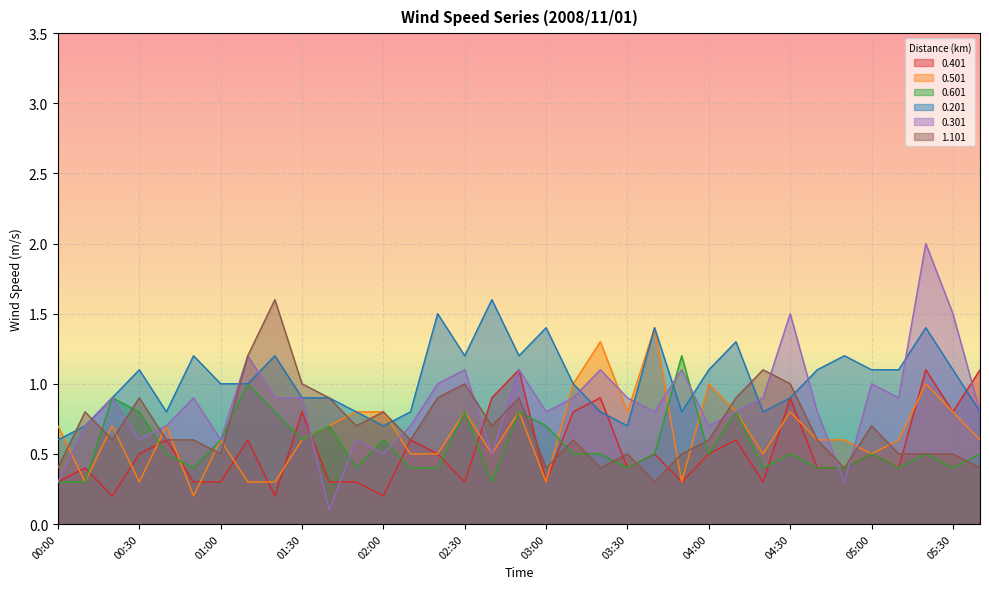

Is it true that 0.401 equals 0.5 at 04:00?

True